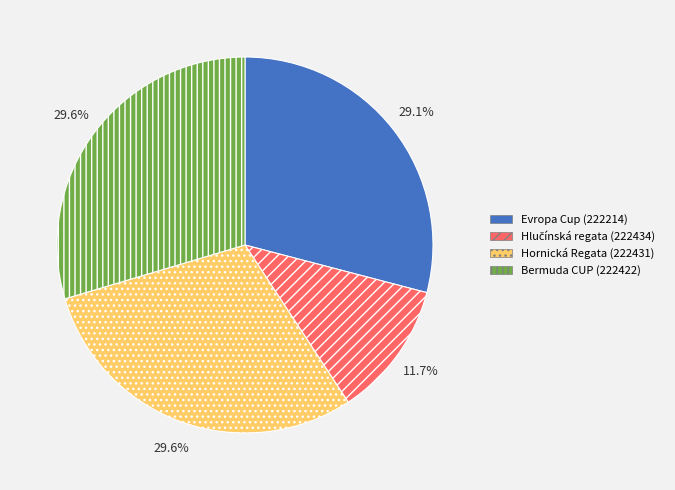

Is there any slice that represents more than half of the pie?

No